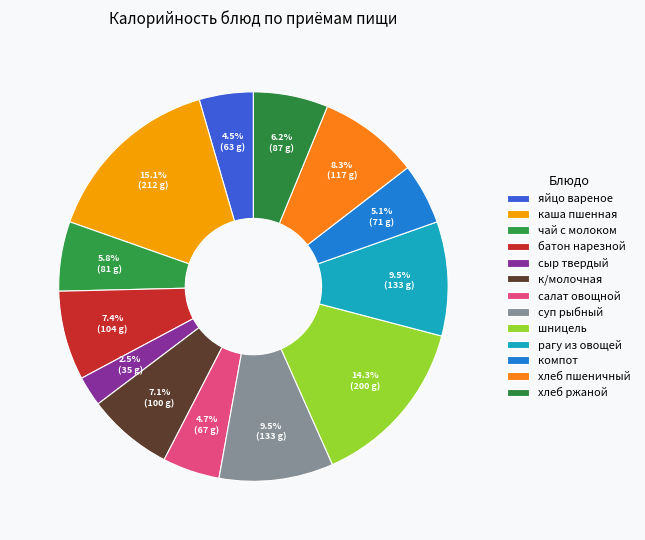

Count the number of slices in the pie.

13